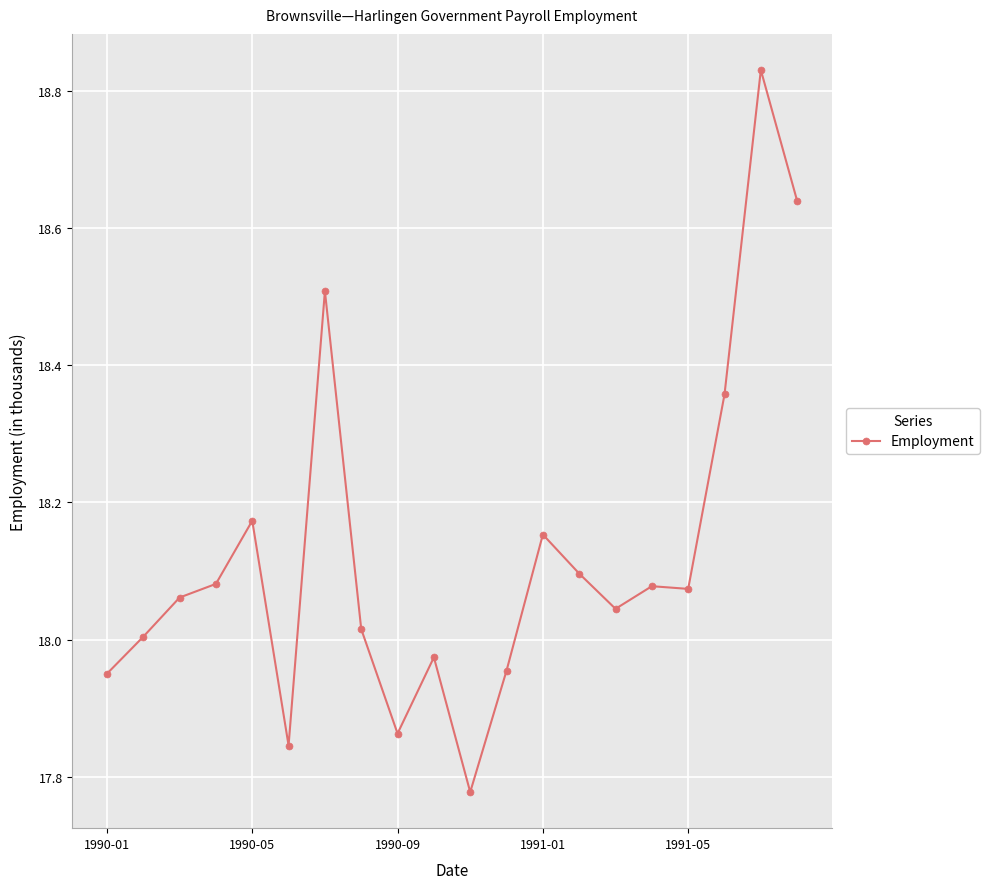

What is the difference between the maximum and second lowest values?

1.0